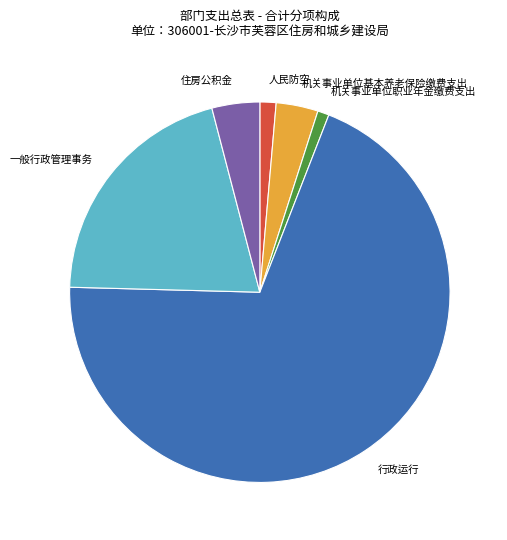

Count the number of slices in the pie.

6